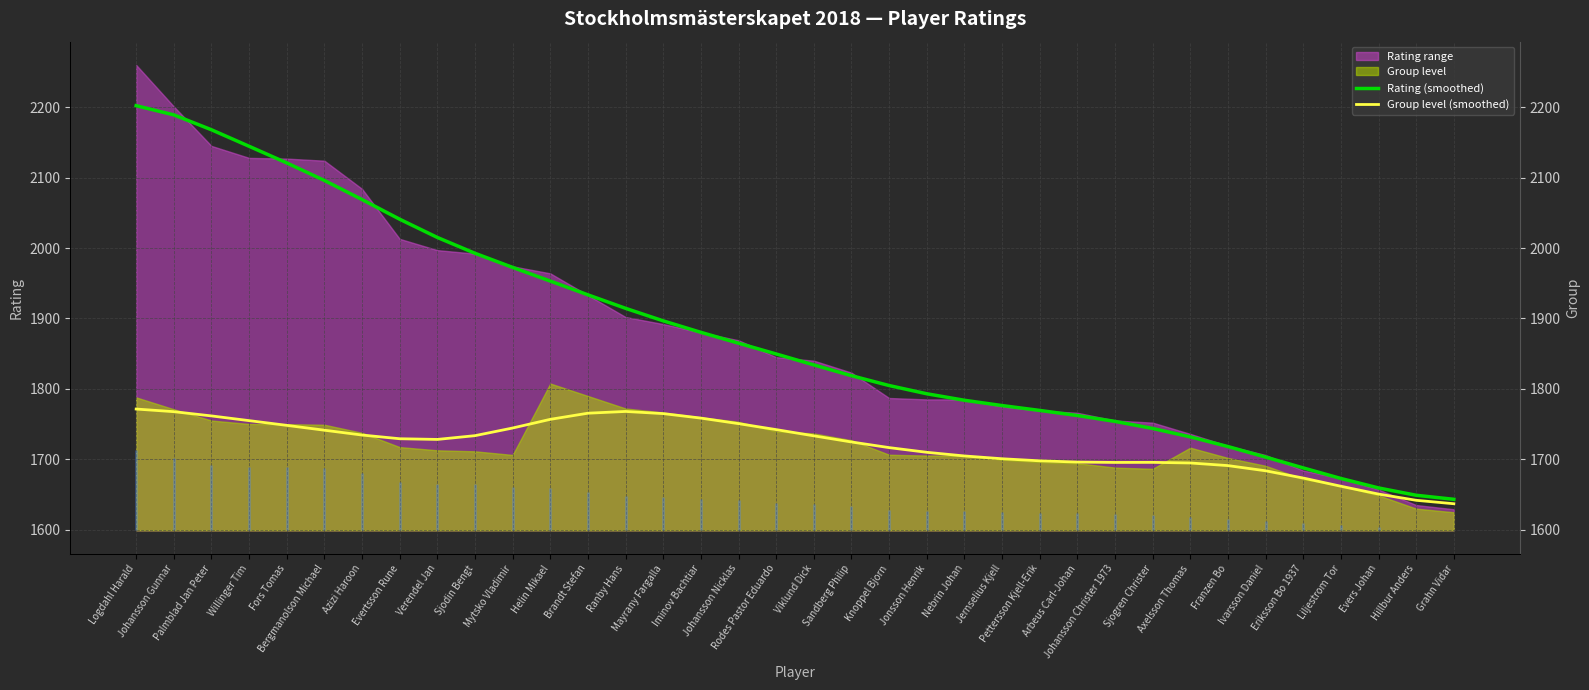

True or false: Rating (smoothed) and Group level (smoothed) cross at least once.

False